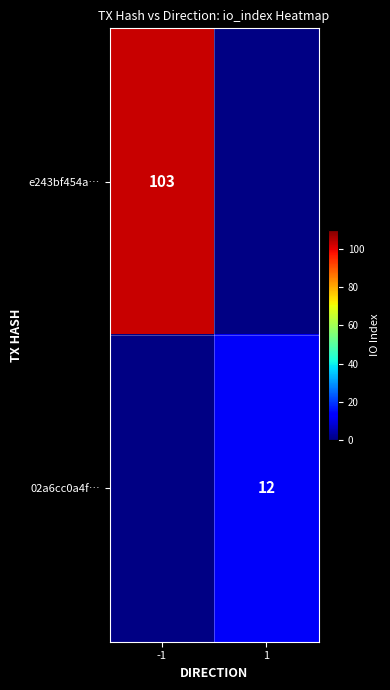

Is it true that 02a6cc0a4f… equals 2.5 at 1?

False